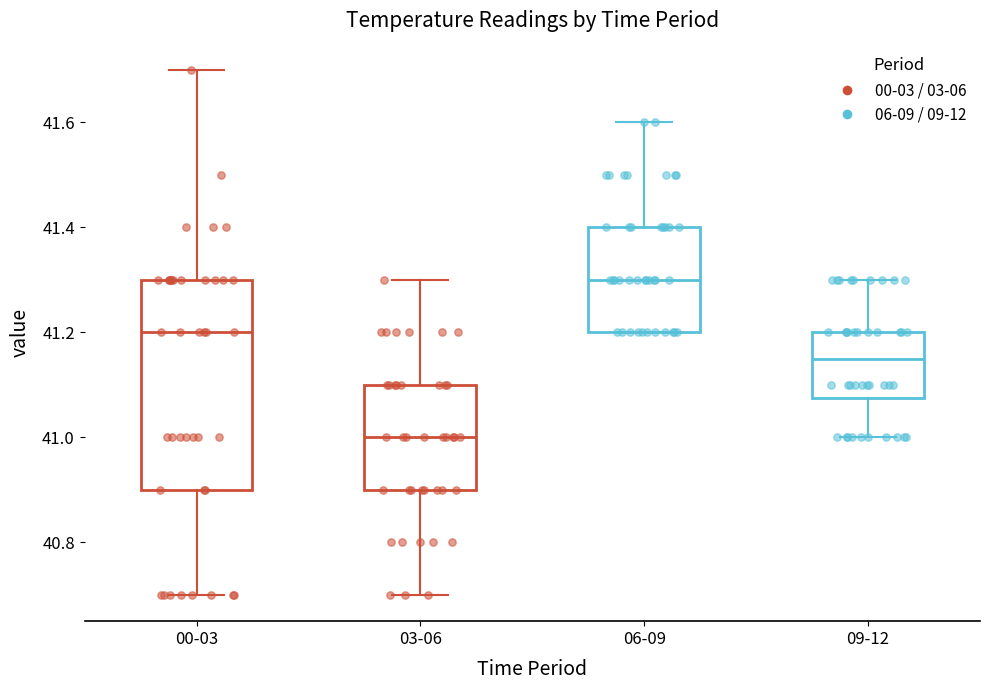

Where does the upper whisker of the box for 00-03 end on the y-axis? The values are not printed on the chart, so give them approximately, as read against the axis.

41.70